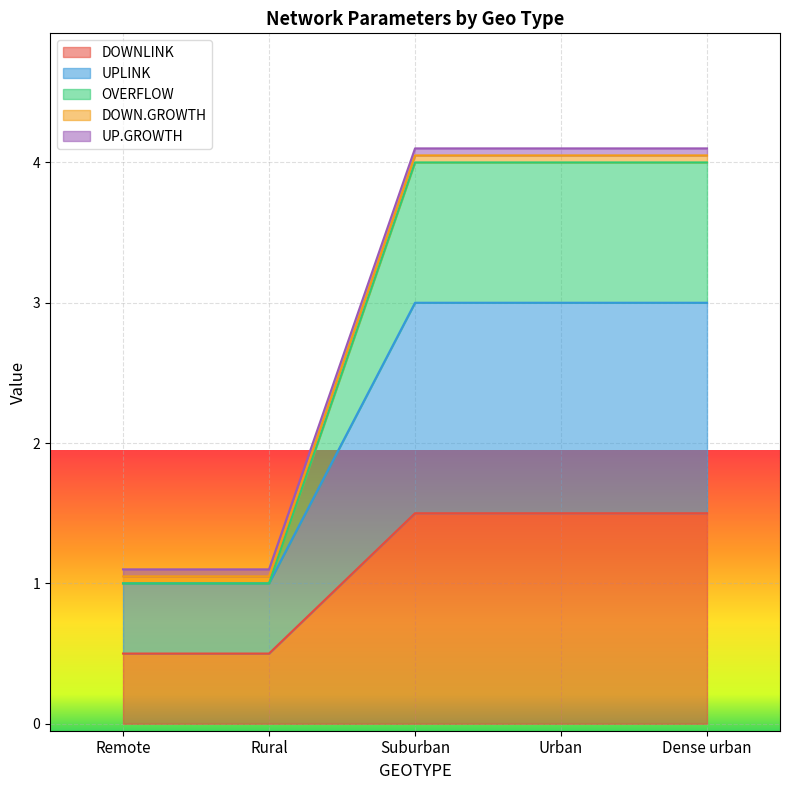

How many lines are shown in the chart?

5